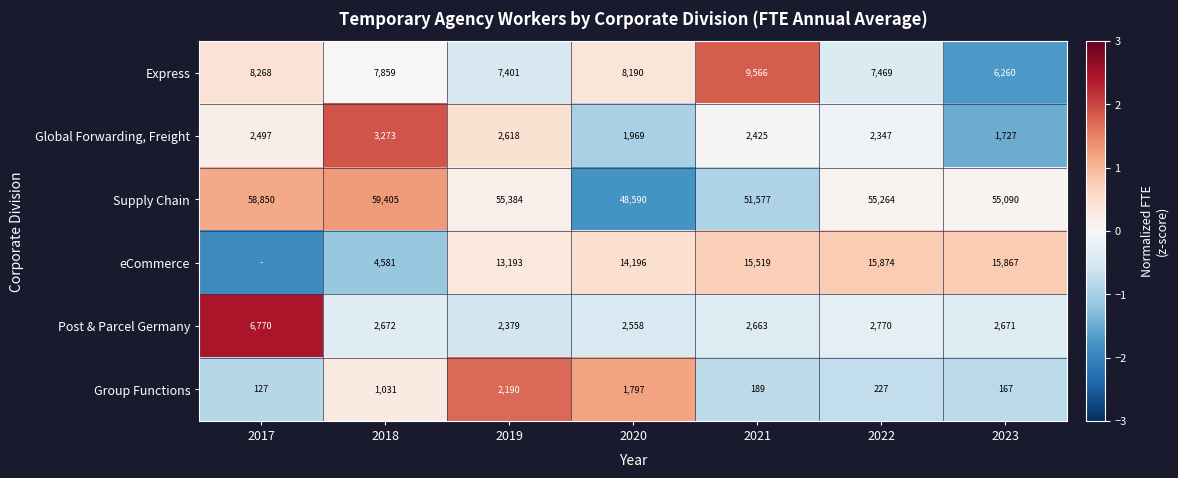

At 2018, list the series in order from smallest to largest.

Group Functions, Post & Parcel Germany, Global Forwarding, Freight, eCommerce, Express, Supply Chain